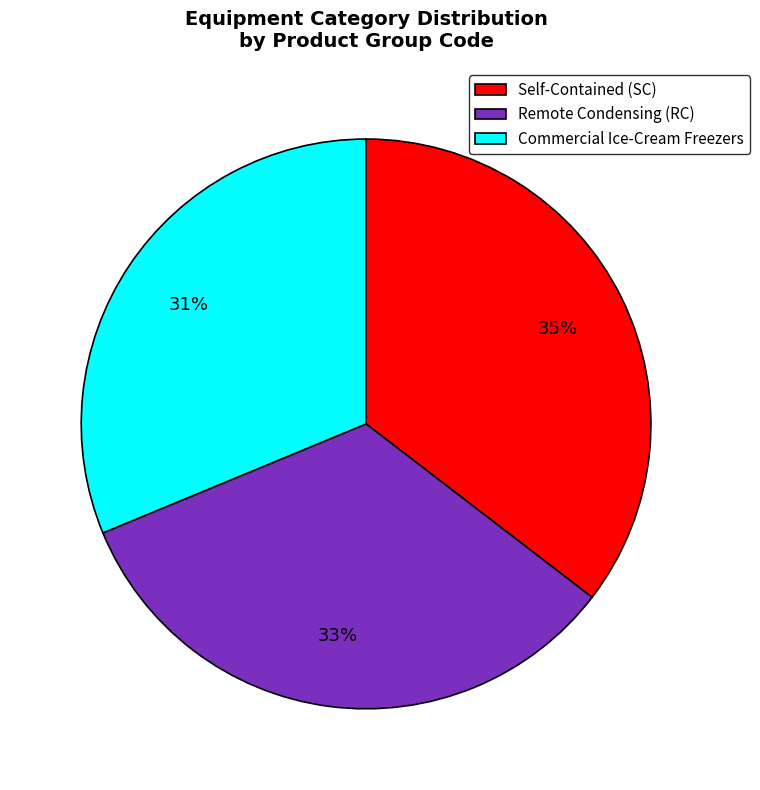

To the nearest percent, what is the difference between the Commercial Ice-Cream Freezers and Self-Contained (SC) slice percentages?

4%